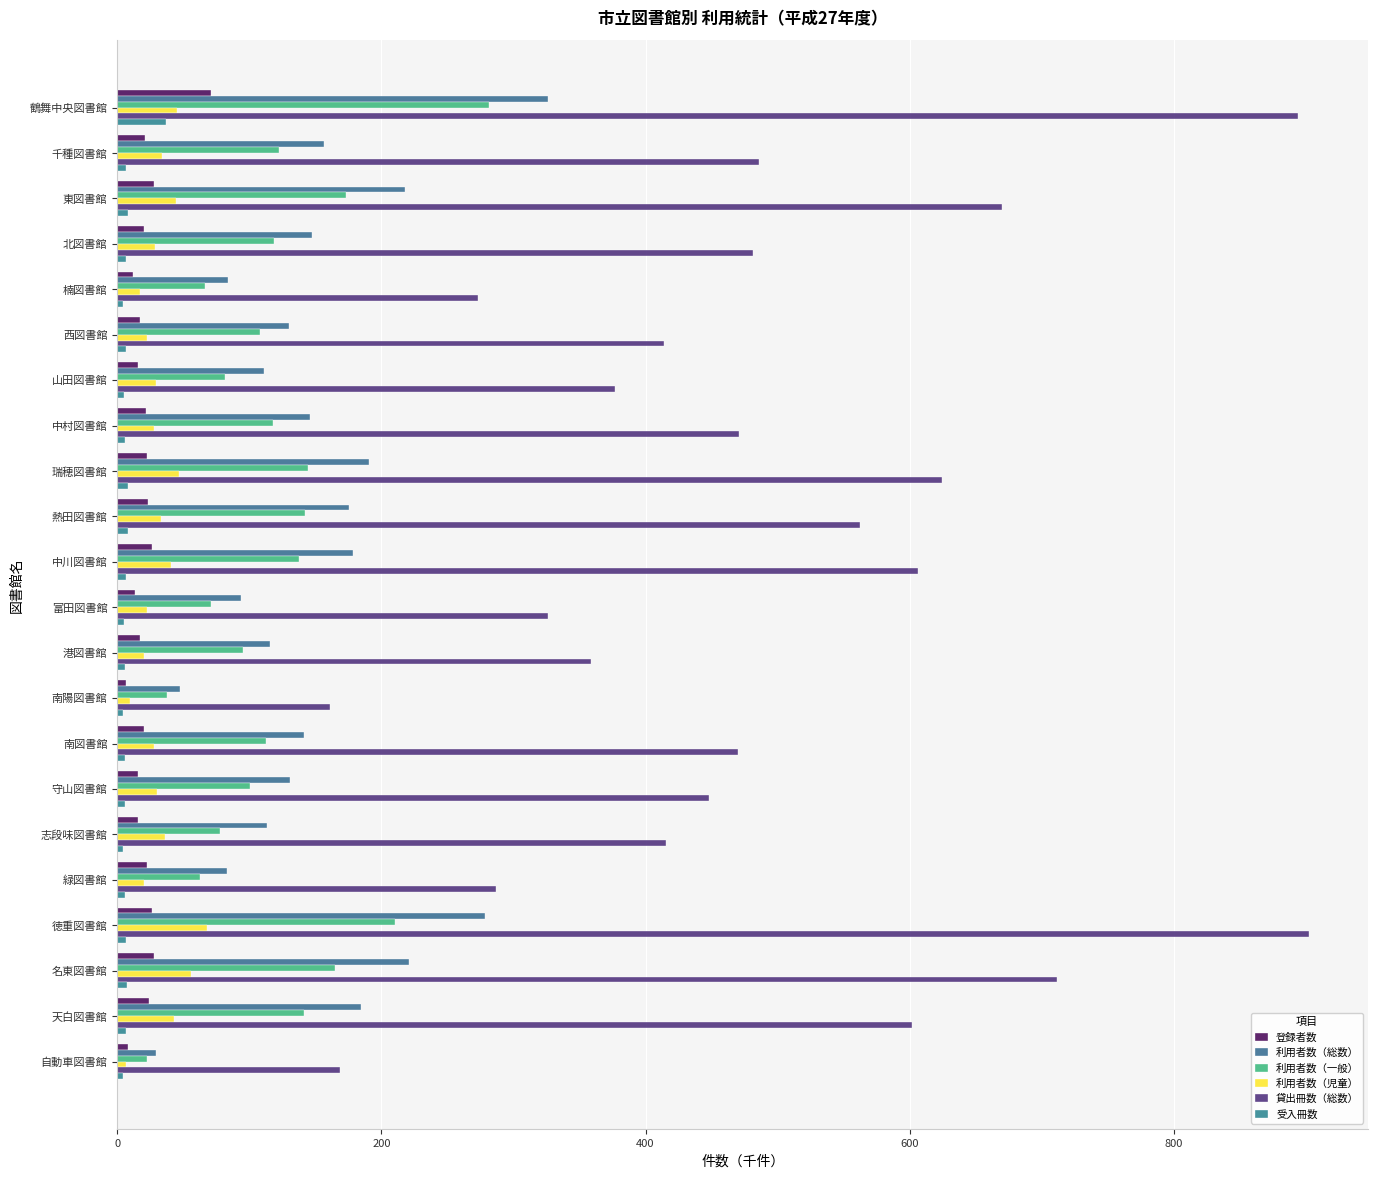

What is the sum of all 利用者数（総数） values?

3302.9